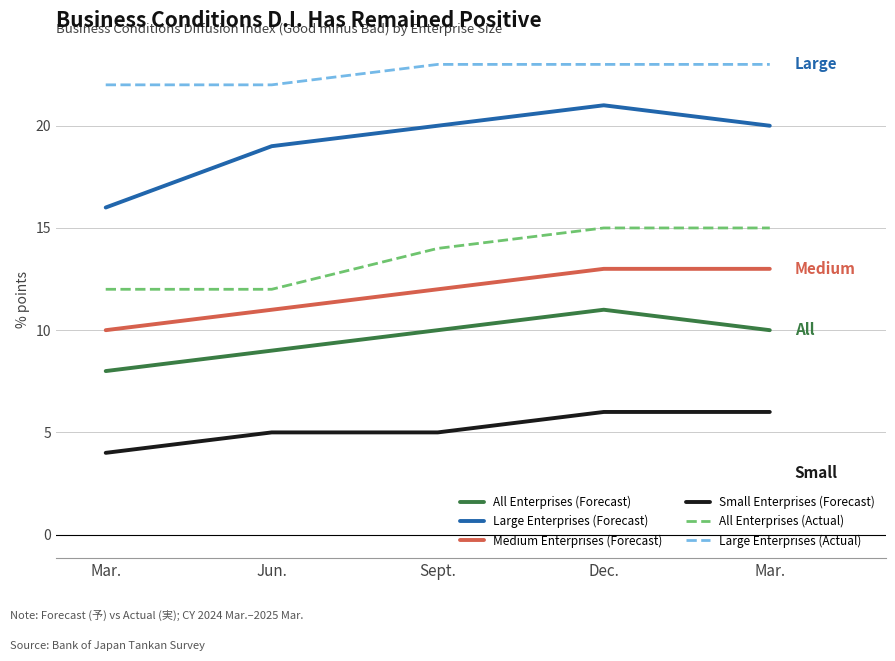

Rank the categories by Medium Enterprises (Forecast) value from highest to lowest.

Dec., Mar., Sept., Jun., Mar.